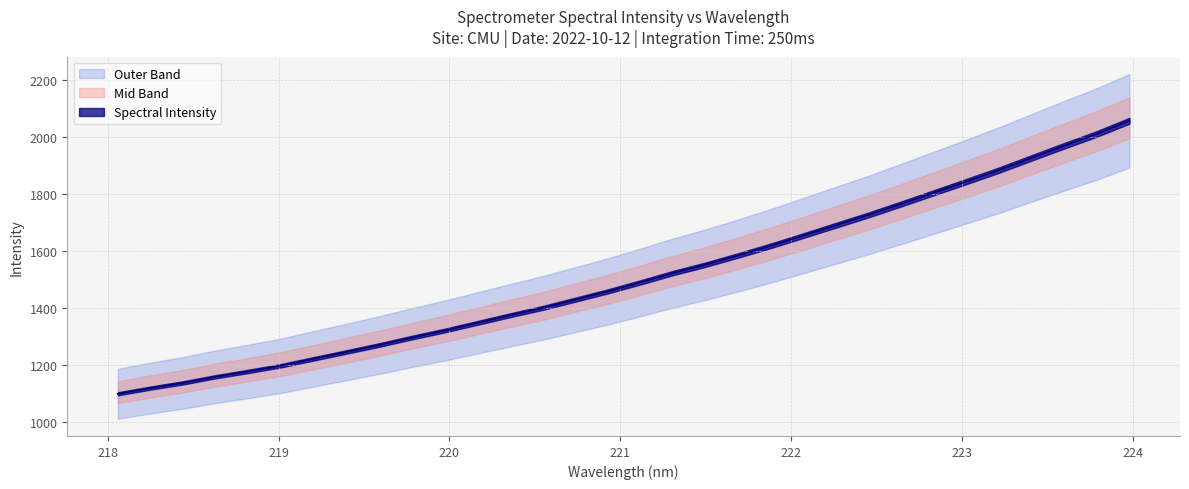

The chart shows a value of 1927.6 at 223.408. True or false?

True